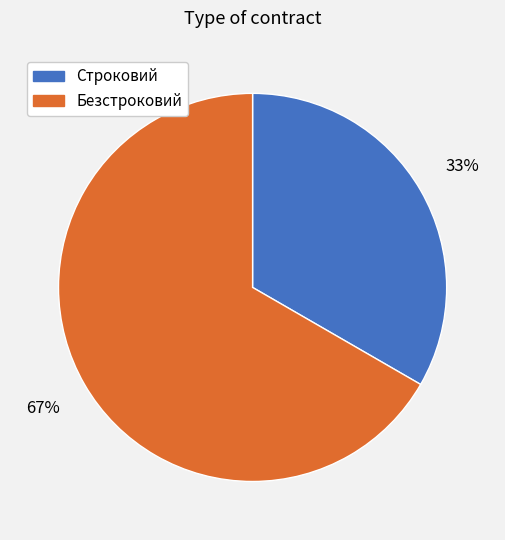

To the nearest percent, what is the average slice percentage?

50%